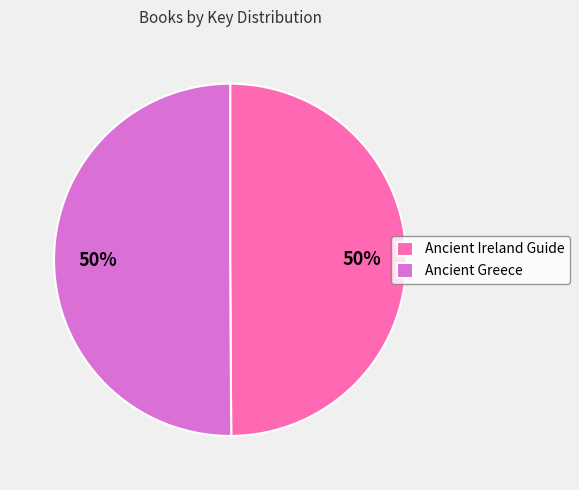

To the nearest percent, what portion does Ancient Ireland Guide represent?

50%